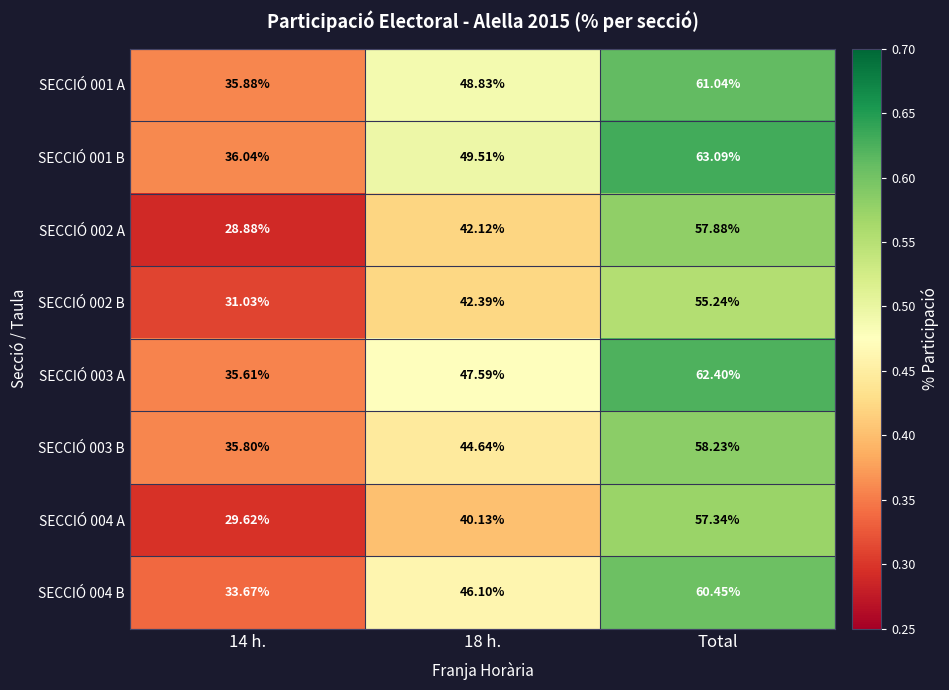

What is the total value across all series at 18 h.?

361.3